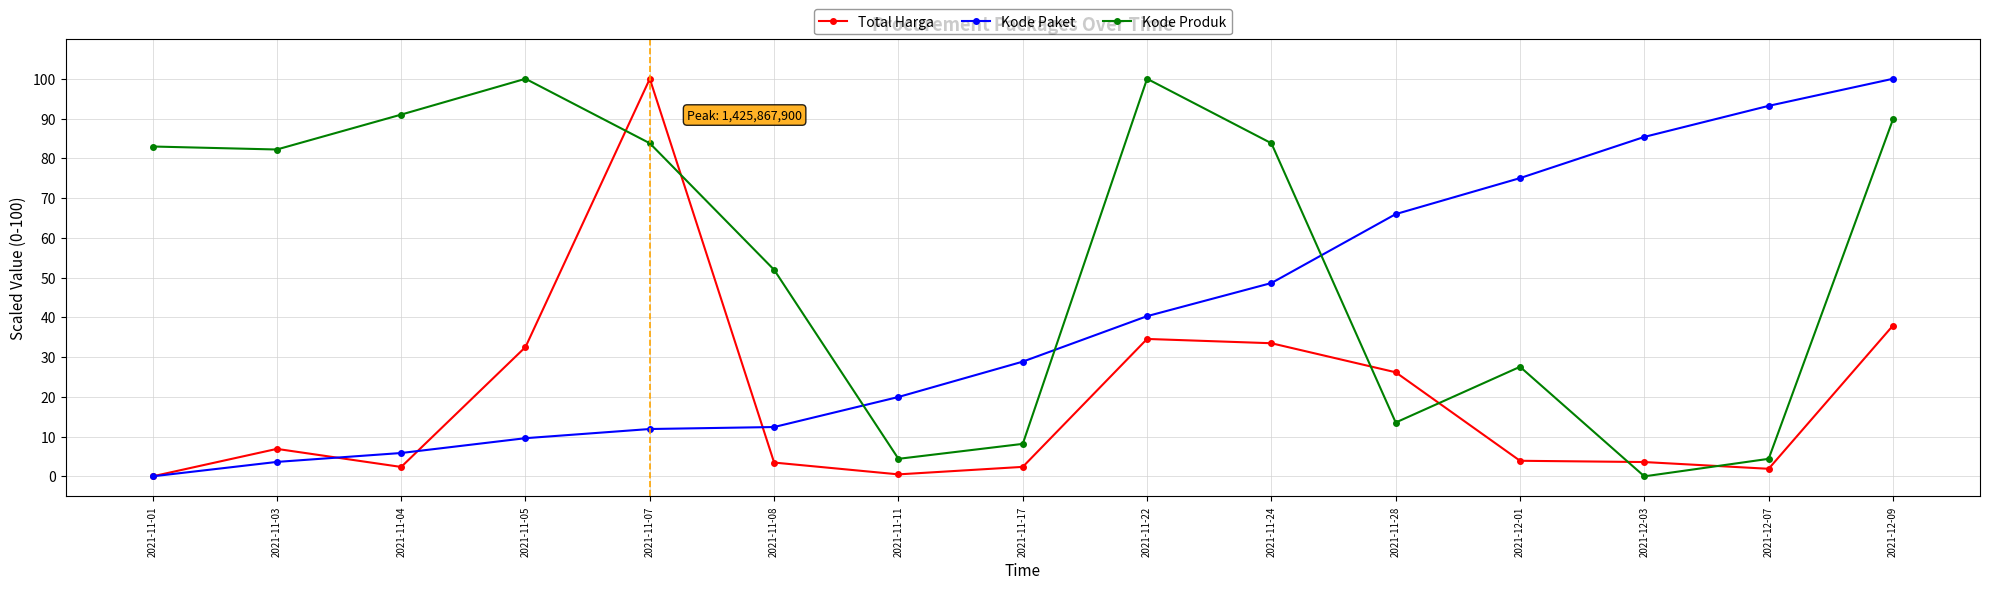

Rank the series by their average value, from highest to lowest.

Kode Produk, Kode Paket, Total Harga